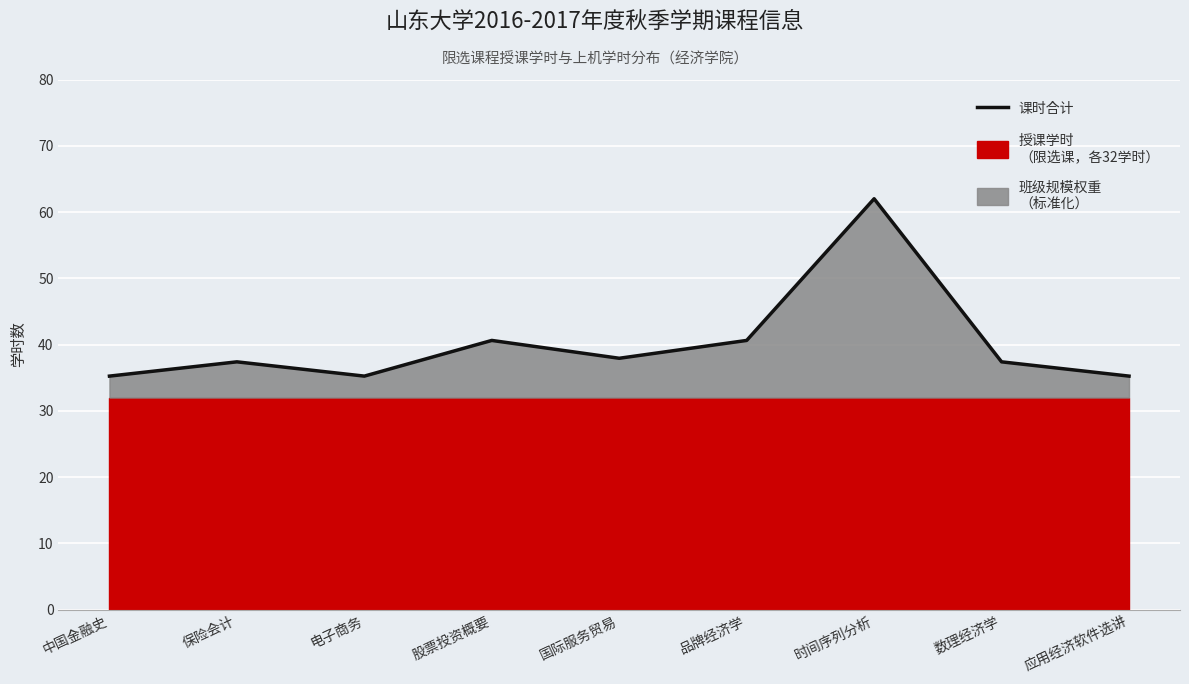

What position from the left is 电子商务?

3